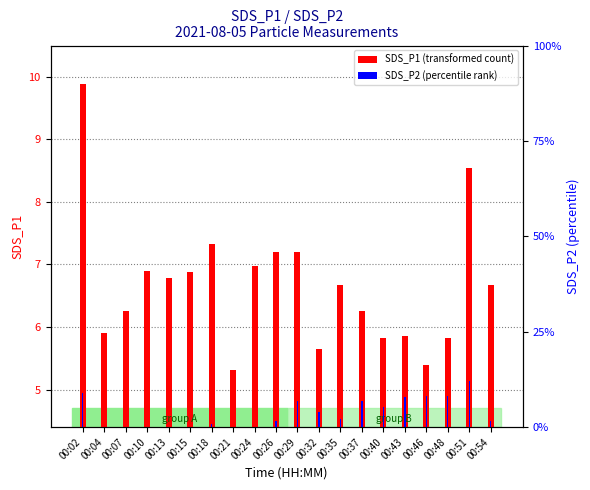

What is the highest value of the SDS_P1 (transformed count) series?

9.9